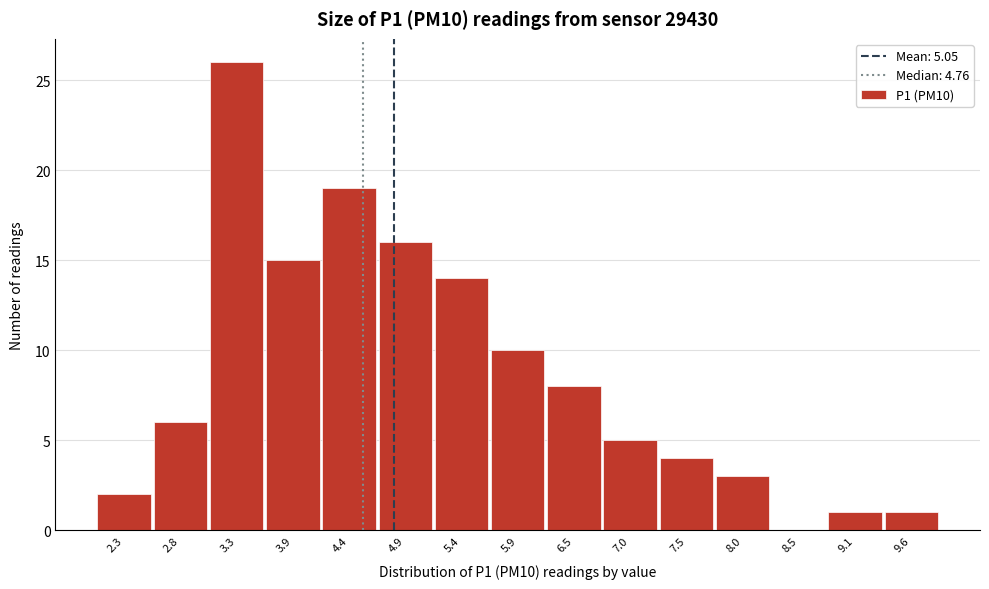

Reading left to right, list all the values displayed in this chart.

2.3=2	2.8=6	3.3=26	3.9=15	4.4=19	4.9=16	5.4=14	5.9=10	6.5=8	7.0=5	7.5=4	8.0=3	8.5=0	9.1=1	9.6=1